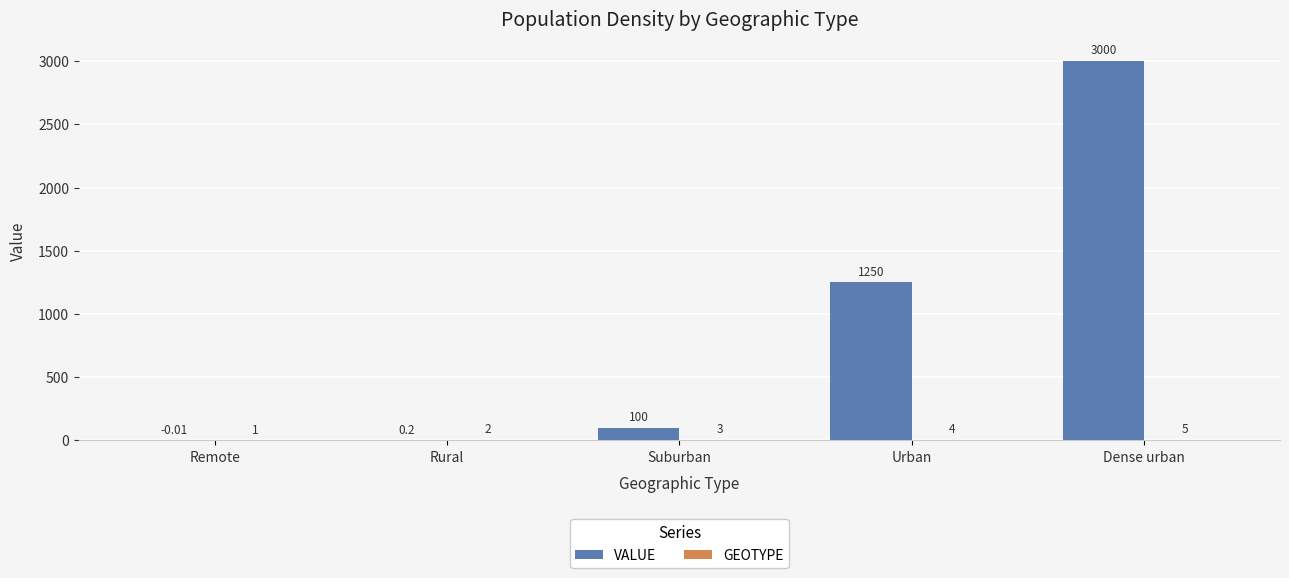

What is the total value across all series at Dense urban?

3005.0